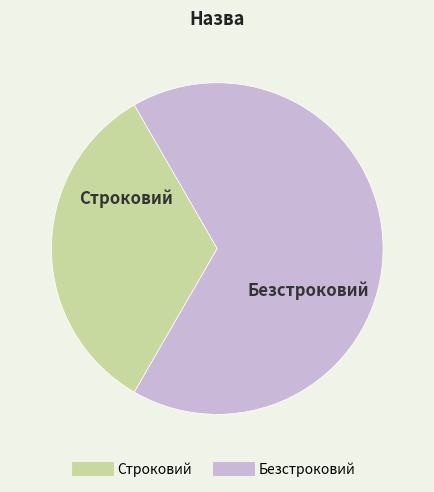

Count the number of slices in the pie.

2